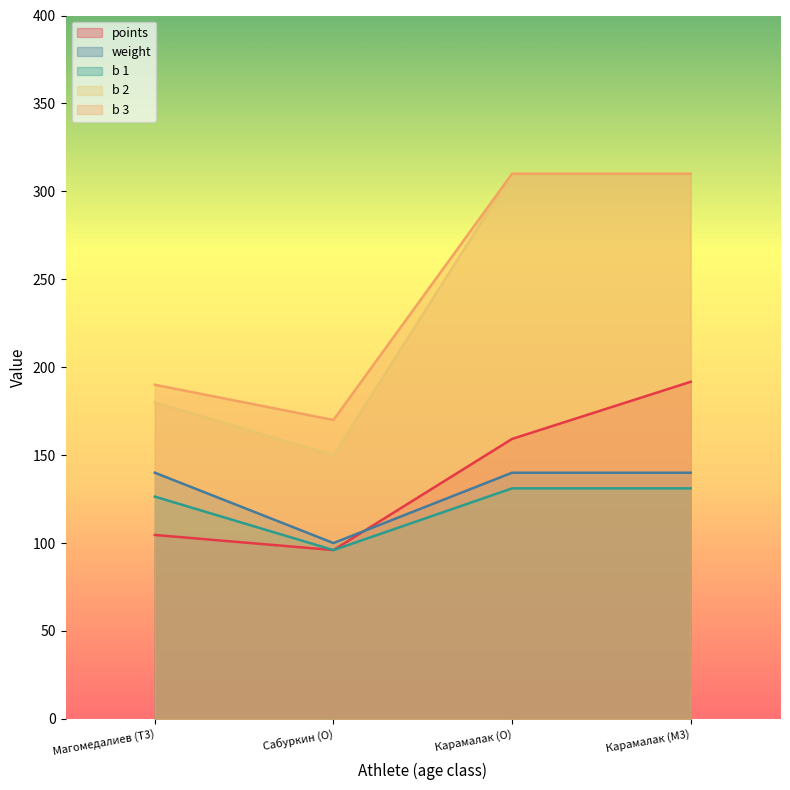

At which label does weight reach its minimum?

Сабуркин (O)